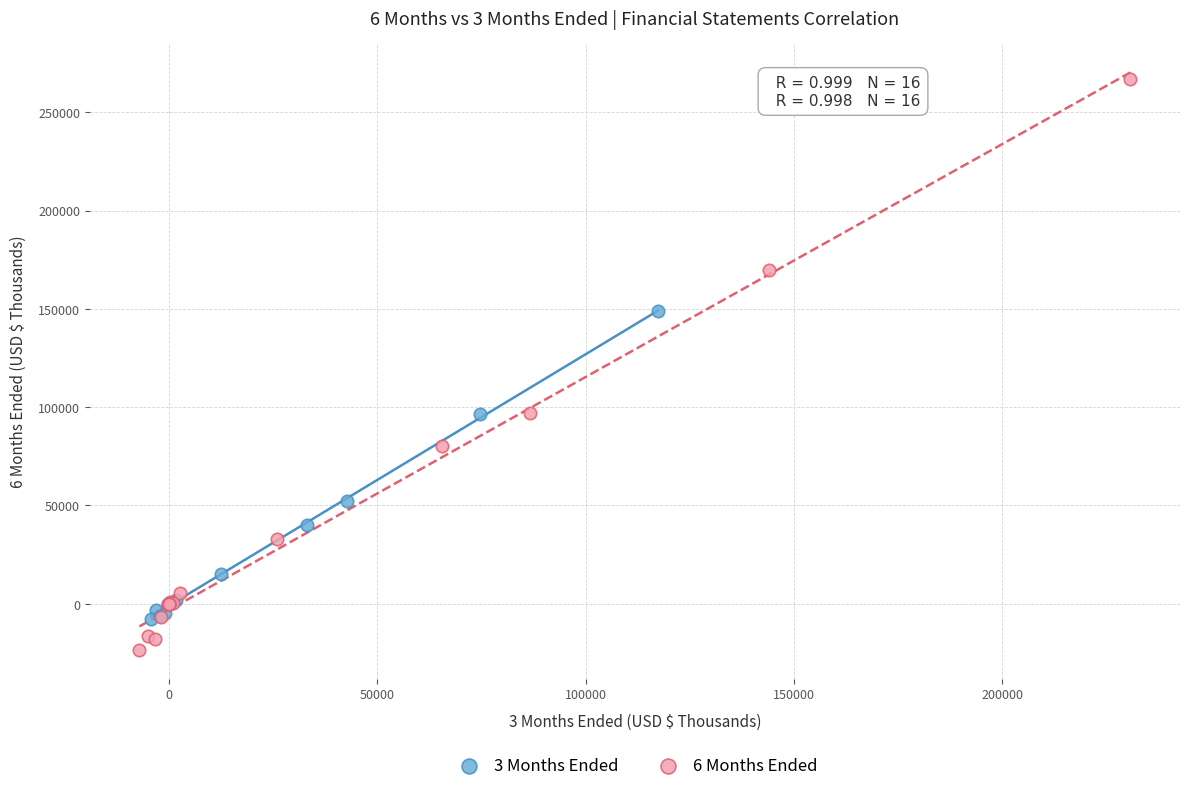

Which series contains the highest Y value?

6 Months Ended